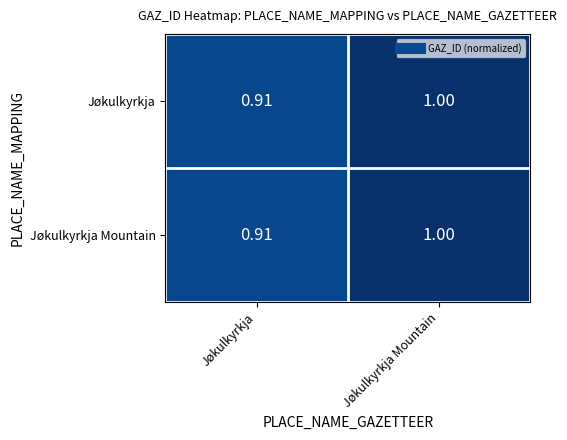

Rank the categories by Jøkulkyrkja value from highest to lowest.

Jøkulkyrkja Mountain, Jøkulkyrkja